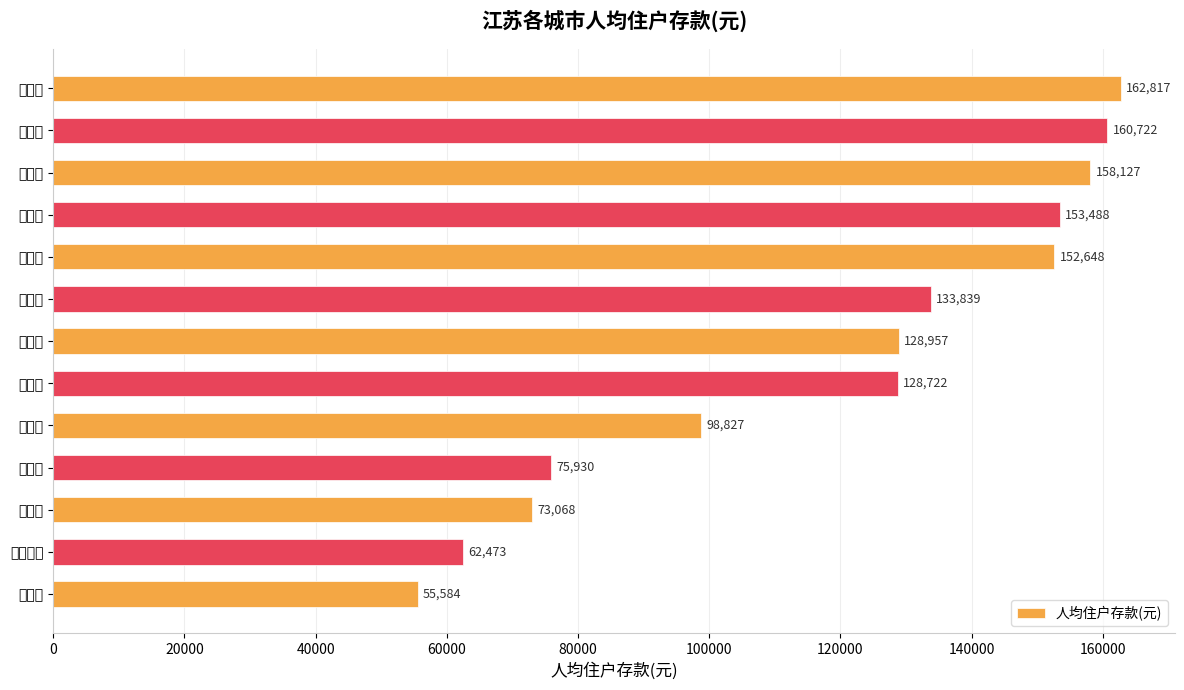

Count the number of categories in the chart.

13